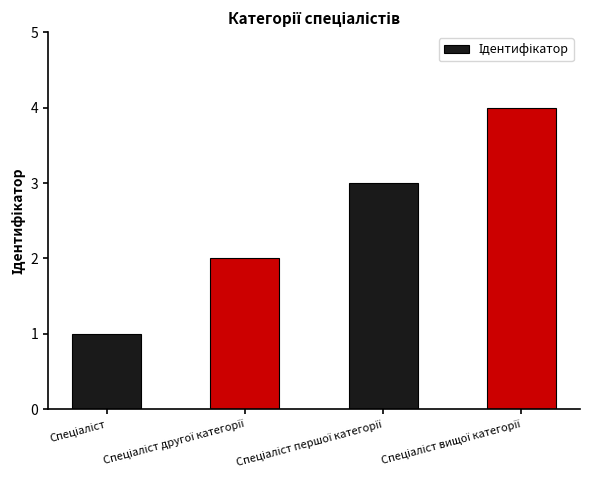

What is the difference between the maximum and minimum values?

3